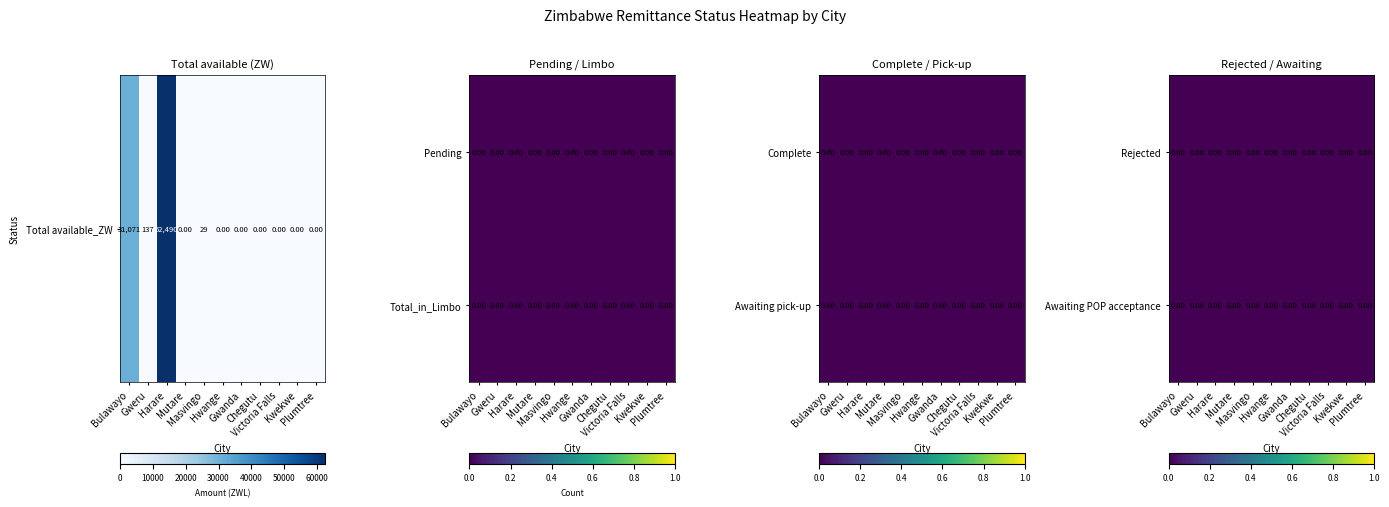

The Awaiting pick-up series shows 0.0 at Victoria Falls. True or false?

True